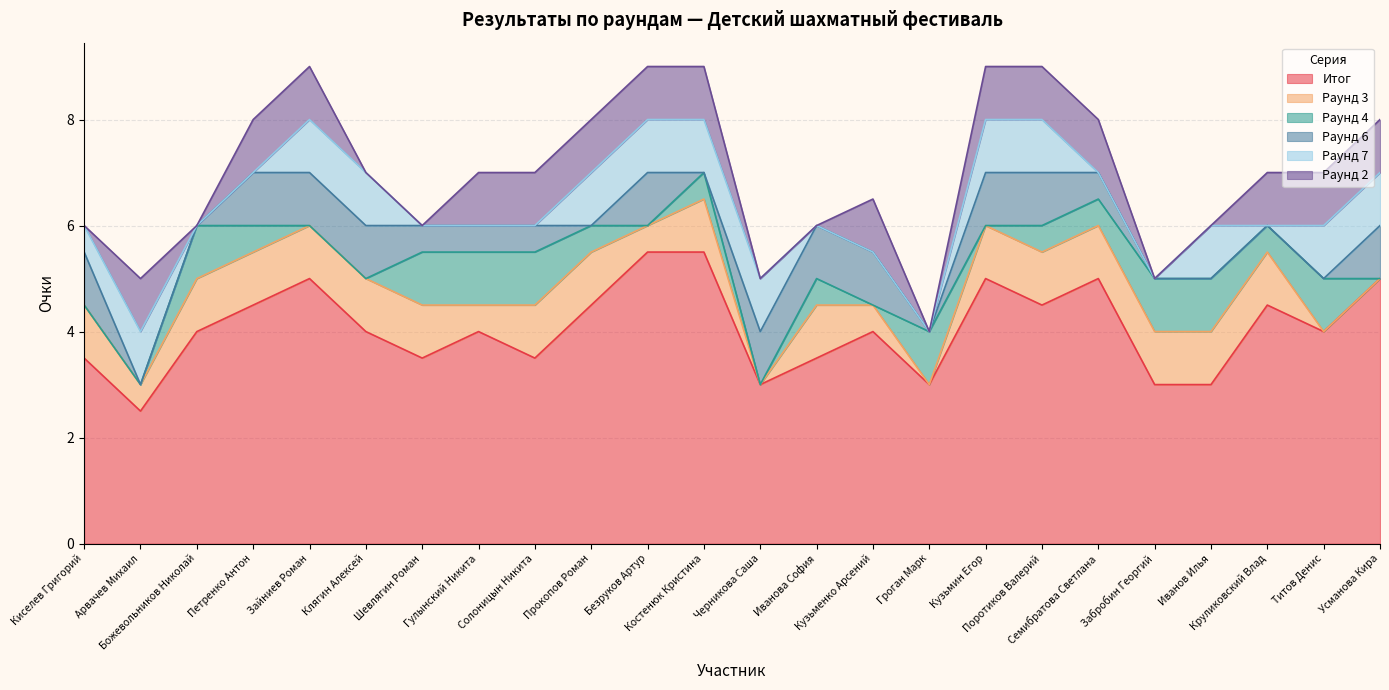

What is the average value of the Раунд 4 series?

0.5